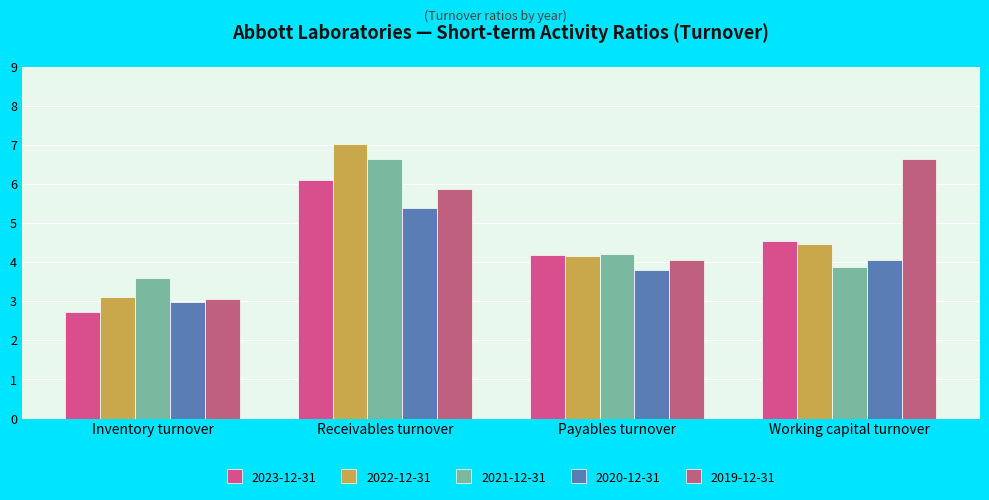

How many values in the 2021-12-31 series are below 4?

2